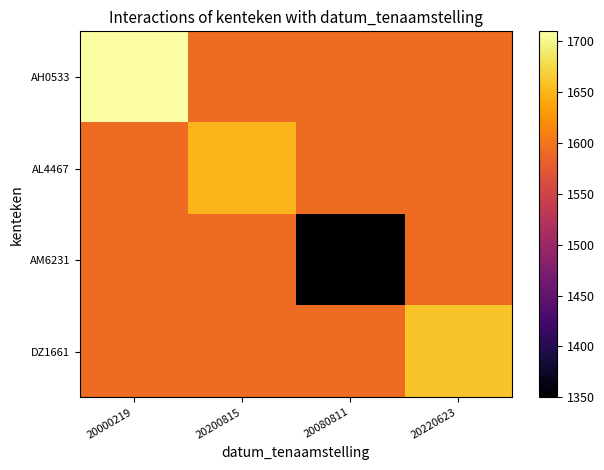

Reading left to right, what are all the values shown in this chart?

AH0533: 20000219=1710.0	20200815=1592.5	20080811=1592.5	20220623=1592.5
AL4467: 20000219=1592.5	20200815=1650.0	20080811=1592.5	20220623=1592.5
AM6231: 20000219=1592.5	20200815=1592.5	20080811=1350.0	20220623=1592.5
DZ1661: 20000219=1592.5	20200815=1592.5	20080811=1592.5	20220623=1660.0